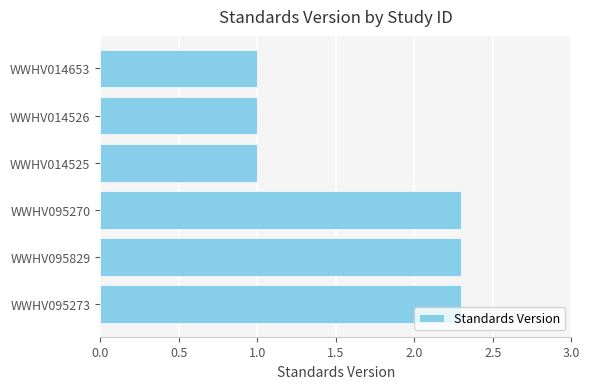

Does the chart contain any negative values?

No